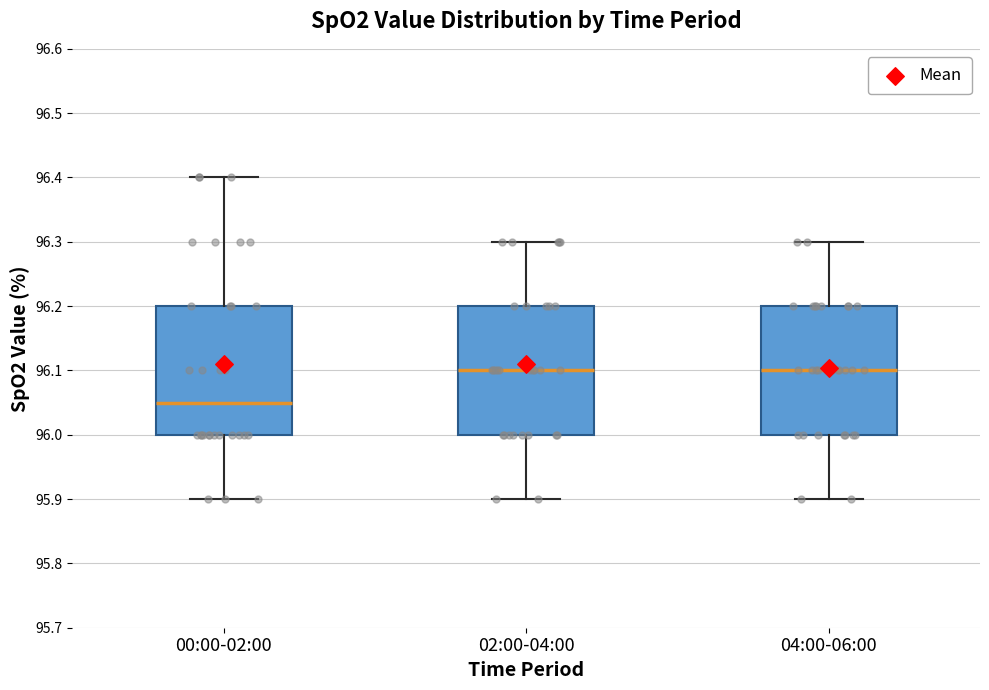

Reading left to right, transcribe this box plot: for each box, give where its median line is, the range the box spans, and where its two whiskers end, as read against the y-axis. The values are not printed on the chart, so give them approximately, as read against the axis.

00:00-02:00: median 96.05, box 96.00 to 96.20, whiskers 95.90 to 96.40
02:00-04:00: median 96.10, box 96.00 to 96.20, whiskers 95.90 to 96.30
04:00-06:00: median 96.10, box 96.00 to 96.20, whiskers 95.90 to 96.30